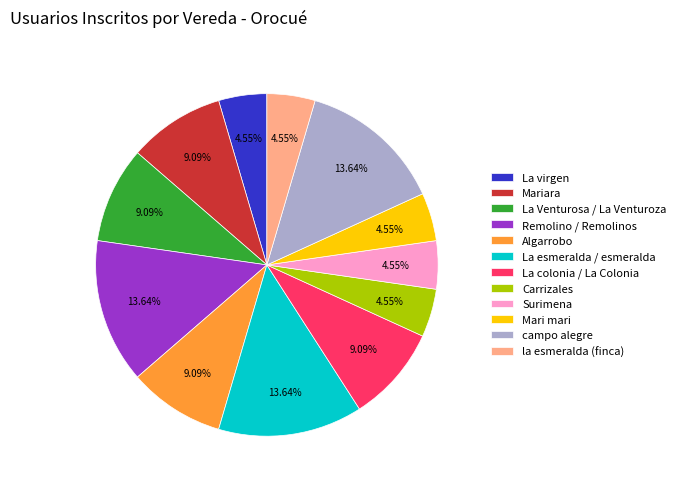

Is it true that campo alegre is 14% of the pie?

True